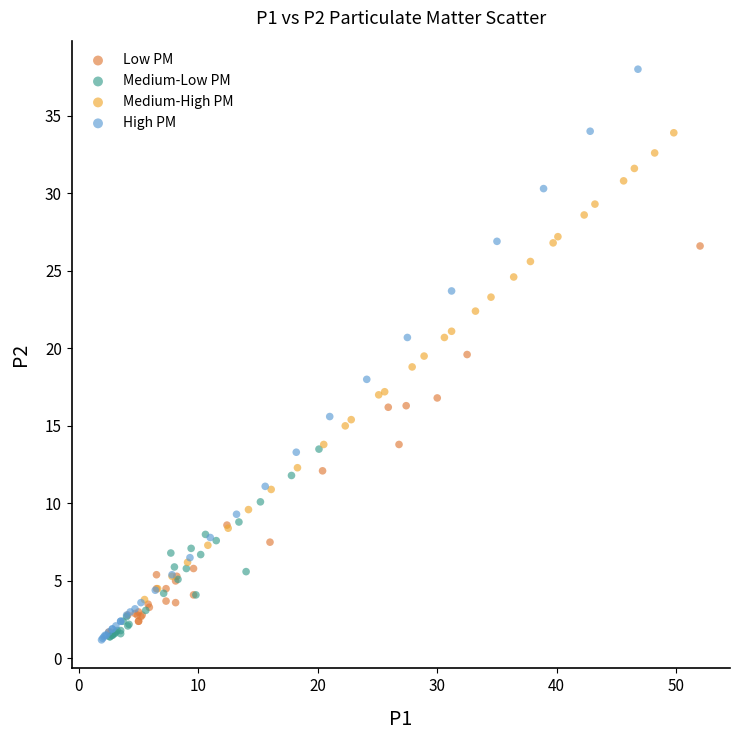

Which series contains the highest Y value?

High PM